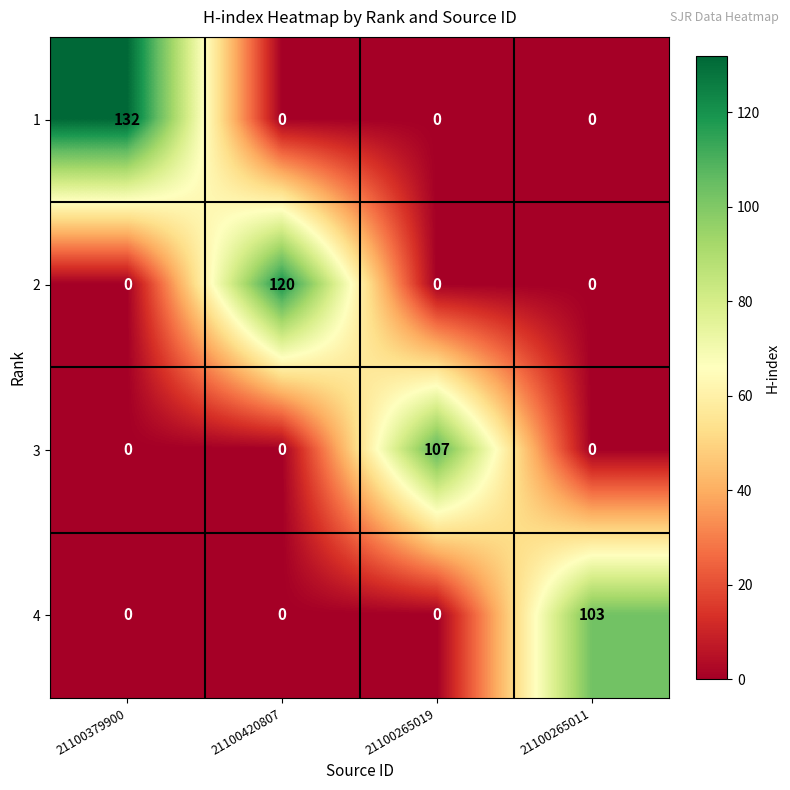

What is the maximum value for 4?

103